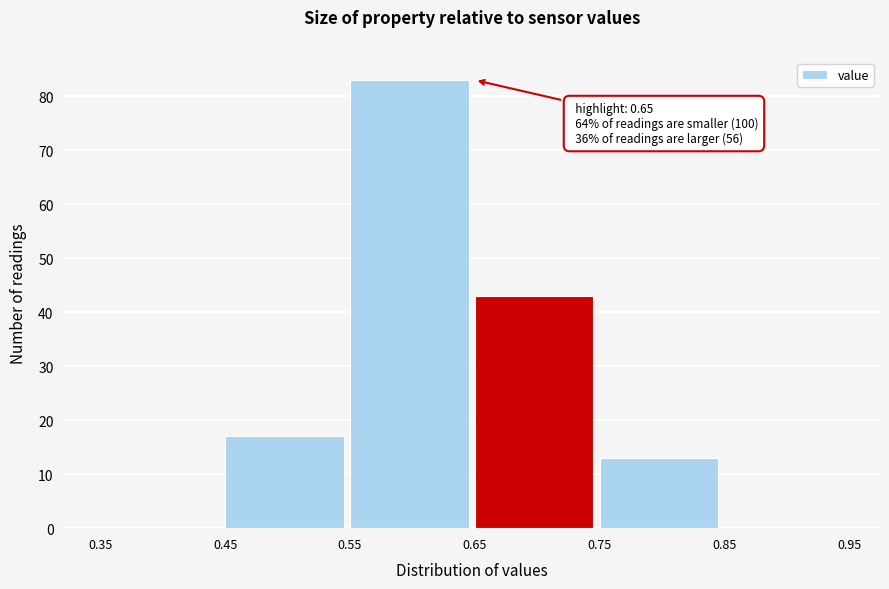

Over which range of the x-axis is the bar tallest?

0.55 to 0.65